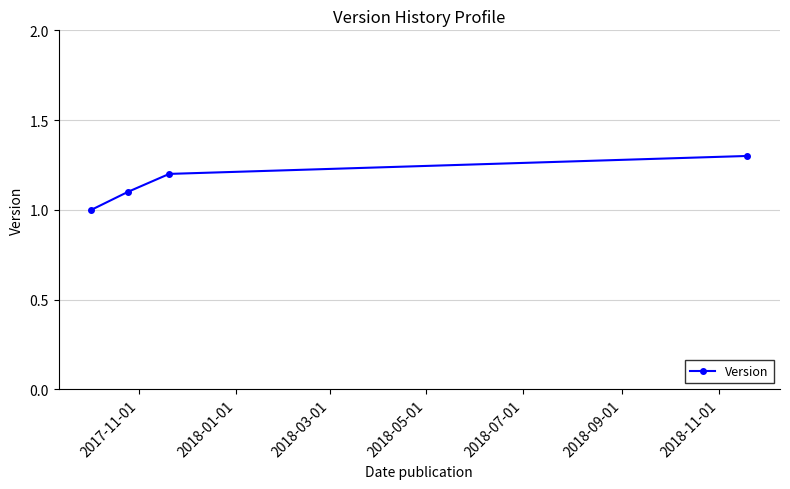

What is the minimum value shown in the chart?

1.0